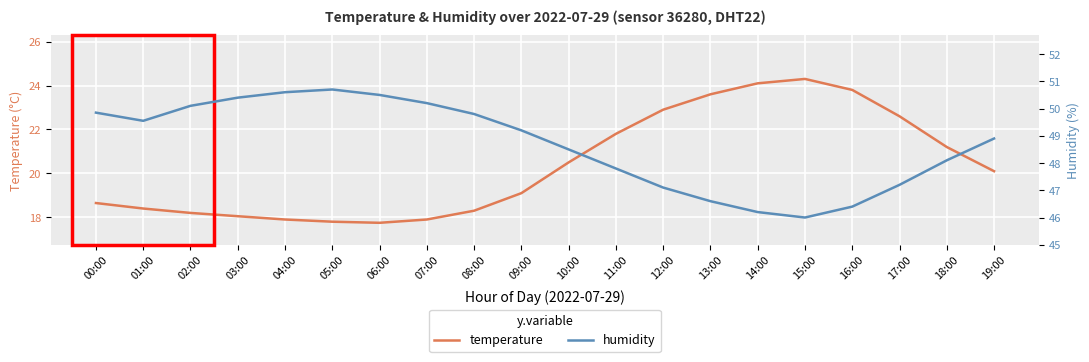

True or false: humidity has more than 1 interior local peaks.

False